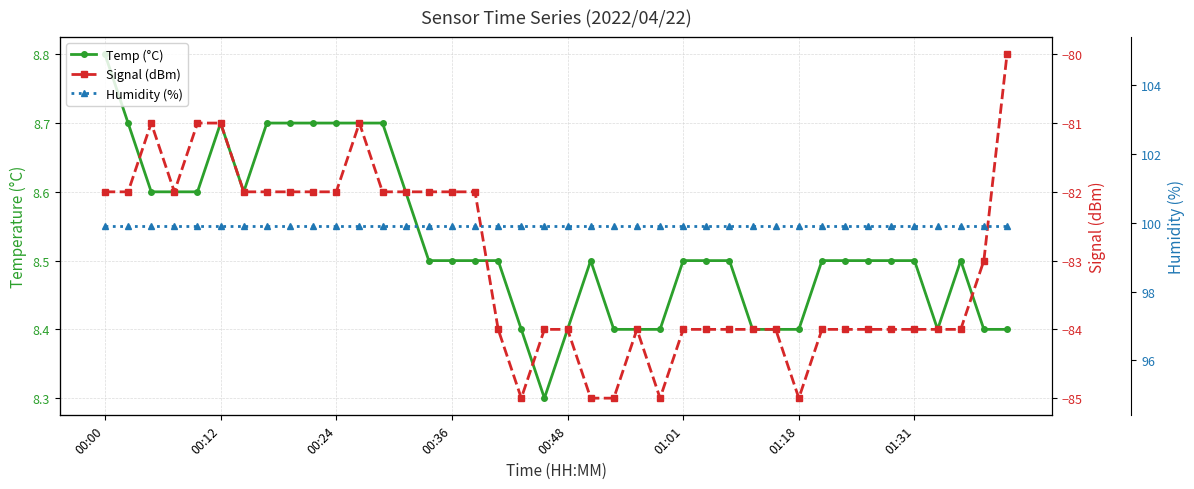

At how many categories does at least one series exceed 88?

40